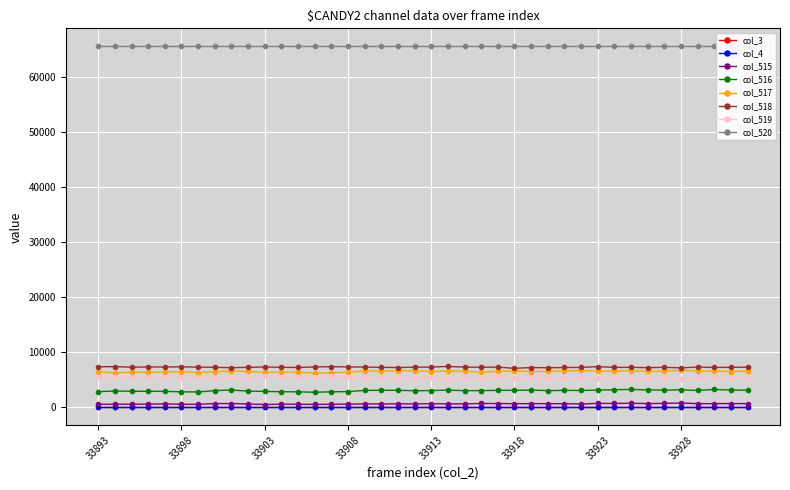

Does the chart display data point markers on the line(s)?

Yes